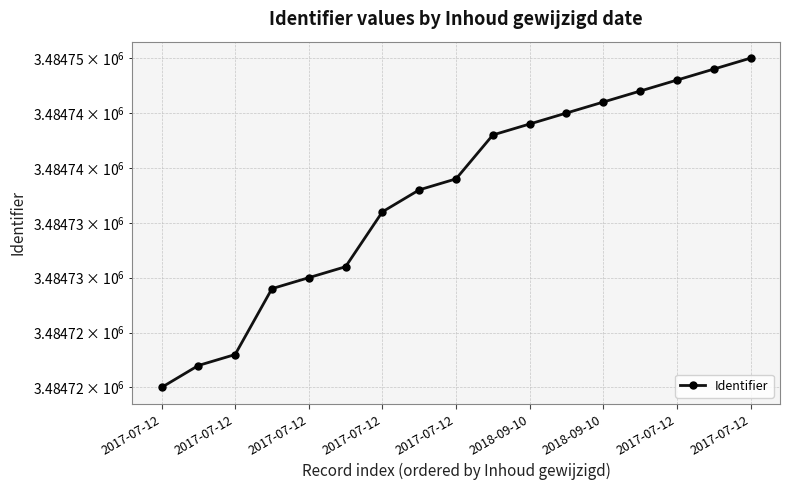

What is the label of the 14th point from the right?

2017-07-12